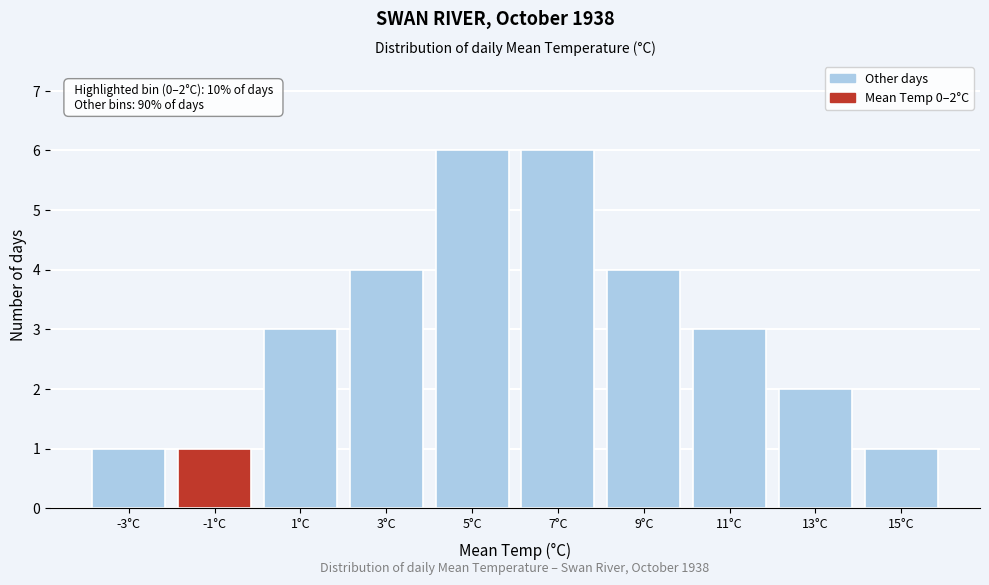

Reading right to left, extract all data points from this chart.

1	2	3	4	6	6	4	3	1	1